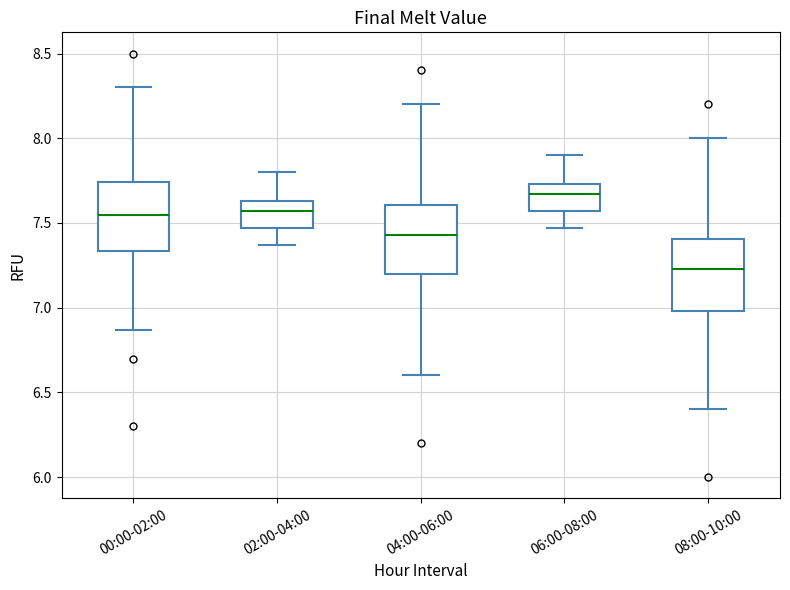

Reading left to right, transcribe this box plot: for each box, give where its median line is, the range the box spans, and where its two whiskers end, as read against the y-axis. The values are not printed on the chart, so give them approximately, as read against the axis.

00:00-02:00: median 7.55, box 7.35 to 7.75, whiskers 6.85 to 8.30
02:00-04:00: median 7.55, box 7.45 to 7.65, whiskers 7.35 to 7.80
04:00-06:00: median 7.45, box 7.20 to 7.60, whiskers 6.60 to 8.20
06:00-08:00: median 7.65, box 7.55 to 7.75, whiskers 7.45 to 7.90
08:00-10:00: median 7.25, box 7.00 to 7.40, whiskers 6.40 to 8.00